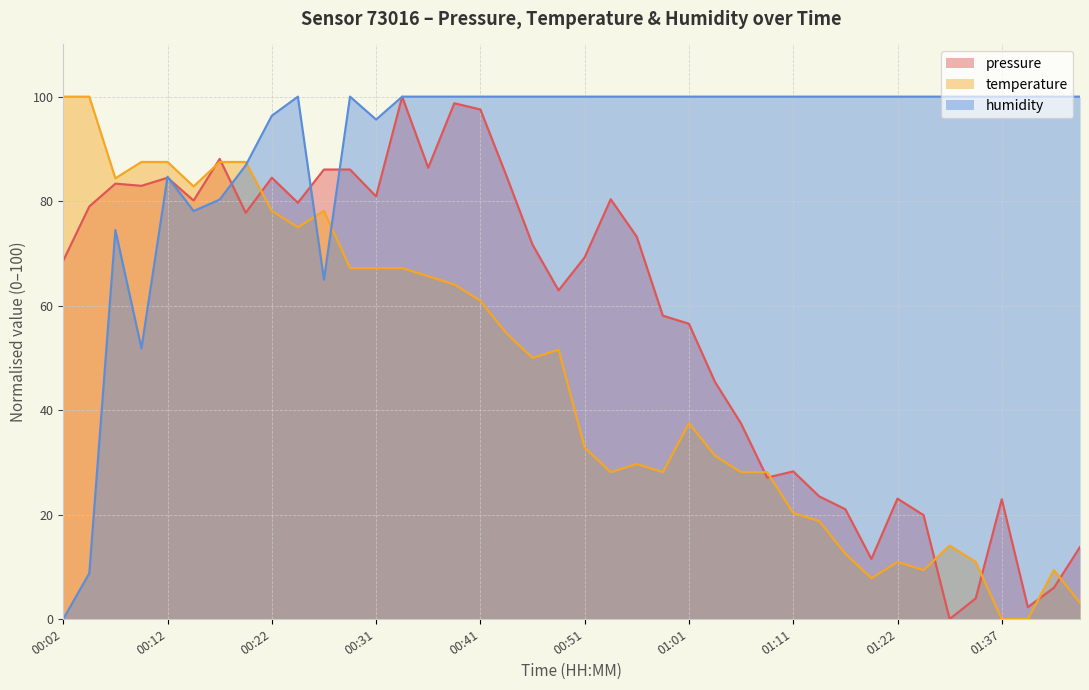

What is the average value of the pressure series?

57.2